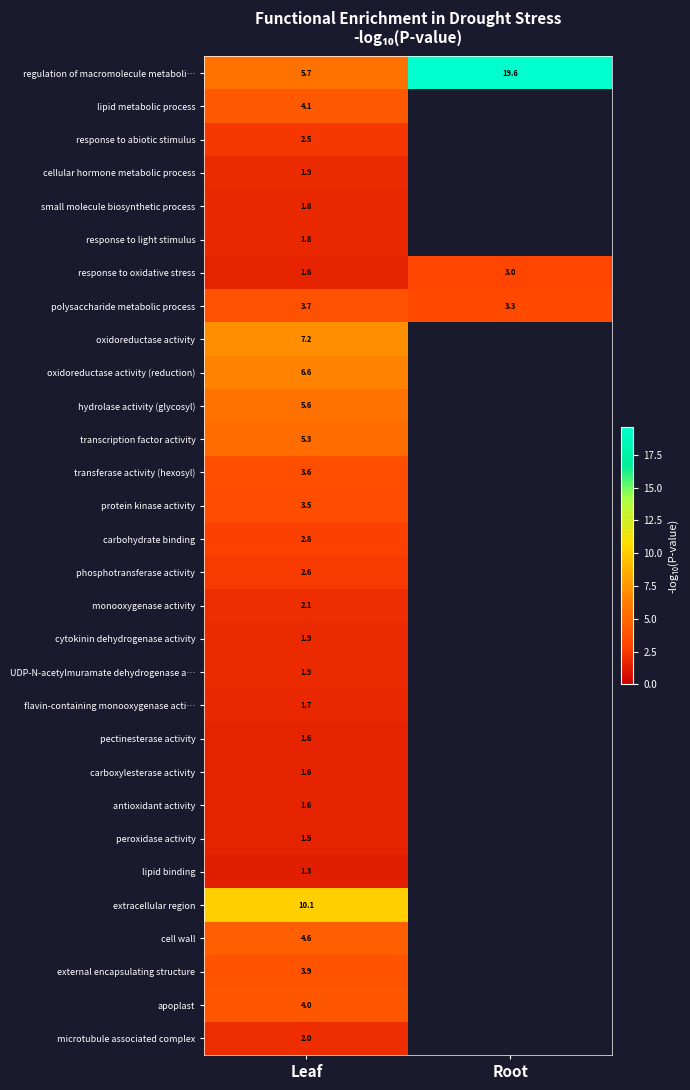

Where does the regulation of macromolecule metaboli… series first go above 19?

Root